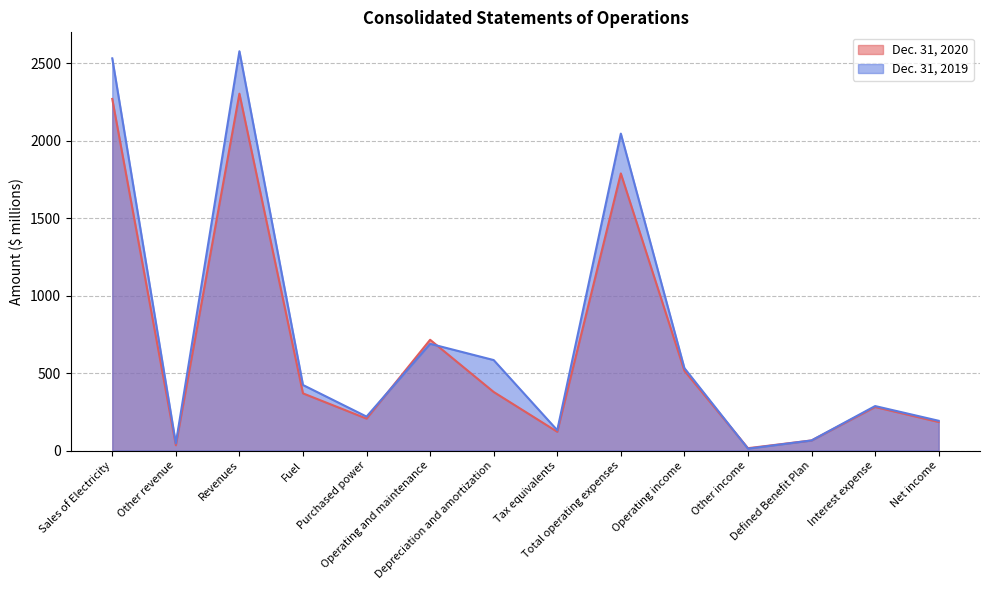

How many interior local peaks does the Dec. 31, 2019 series have?

4